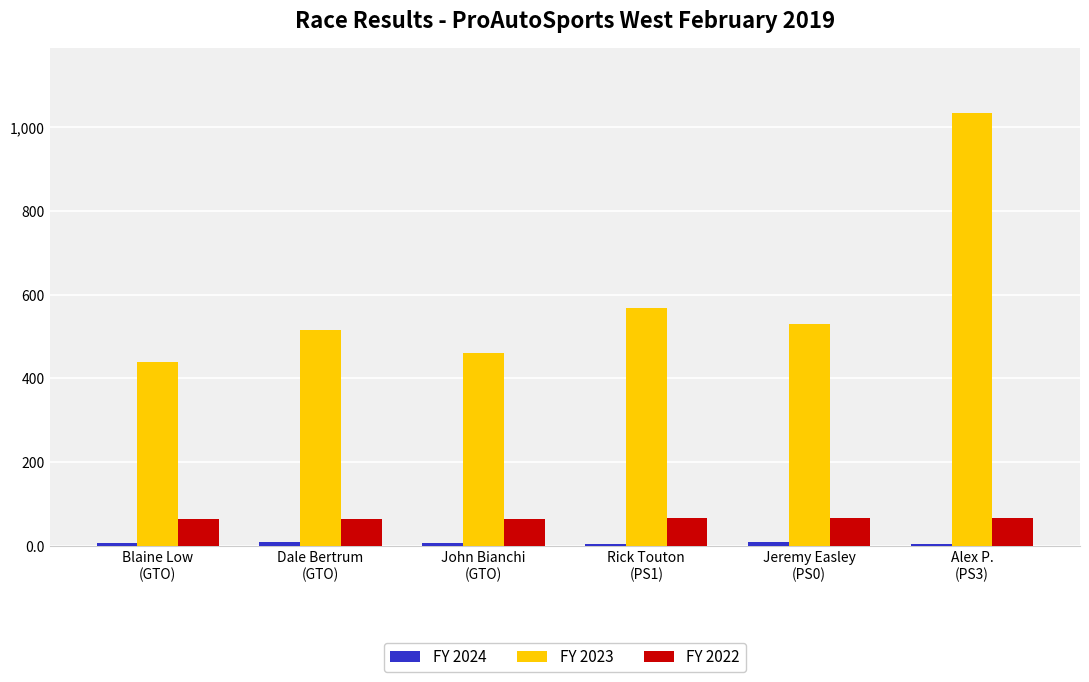

What is the highest value of the FY 2023 series?

1033.8